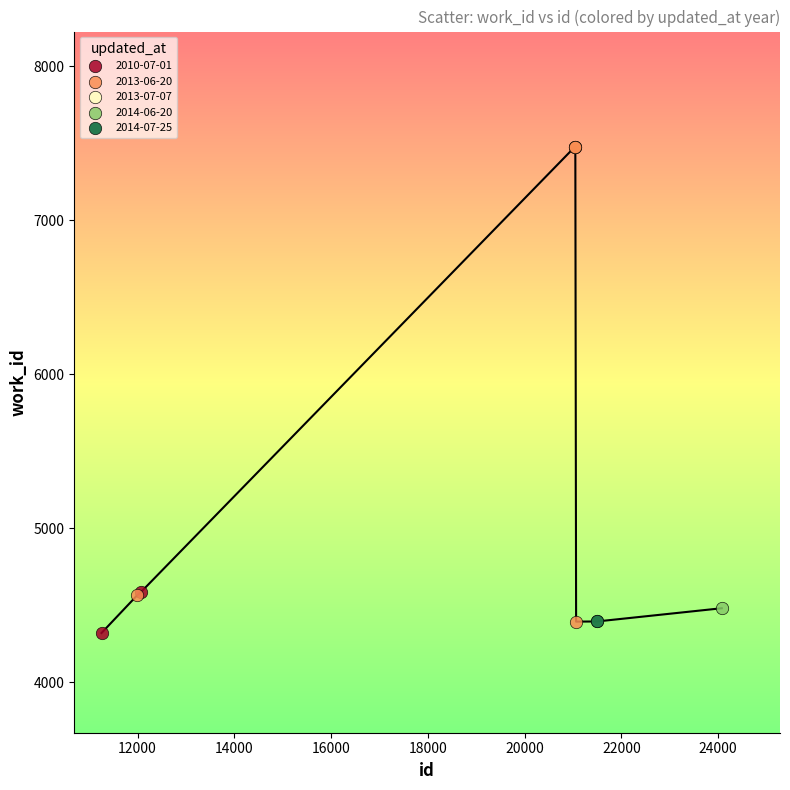

What are all the series names shown in the legend?

2010-07-01, 2013-06-20, 2013-07-07, 2014-06-20, 2014-07-25